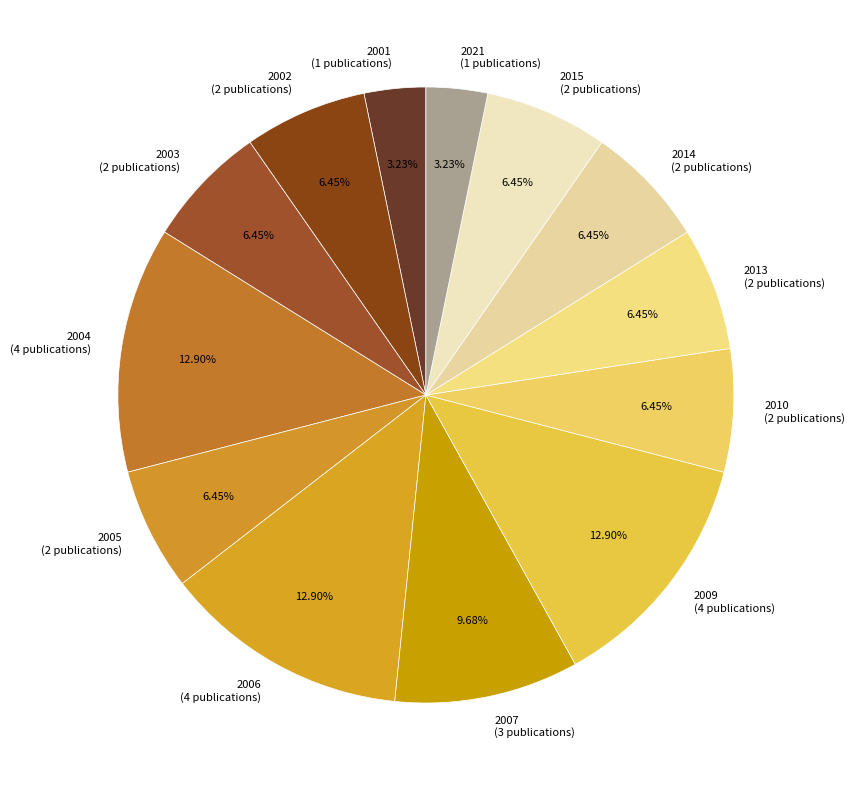

To the nearest percent, what is the difference between the largest and smallest slice percentages?

10%